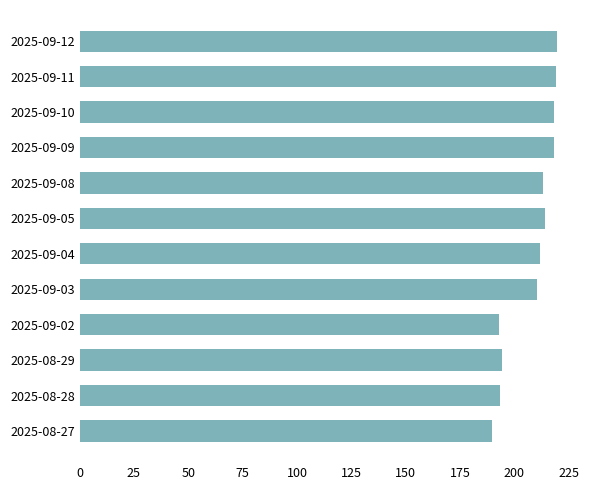

Is it true that the value at 2025-08-28 is 193.3?

True